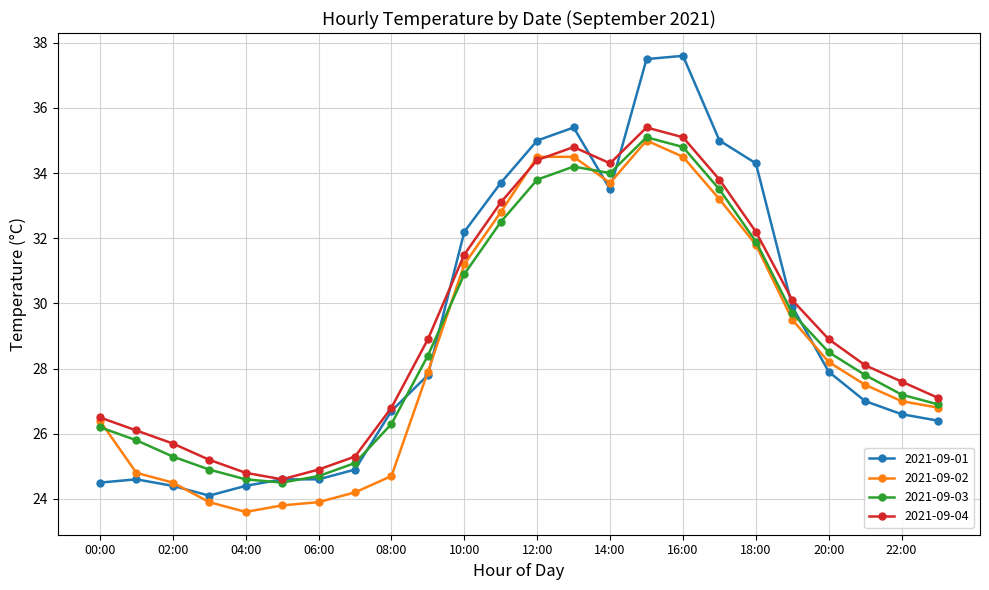

Which series has the largest range (max minus min)?

2021-09-01